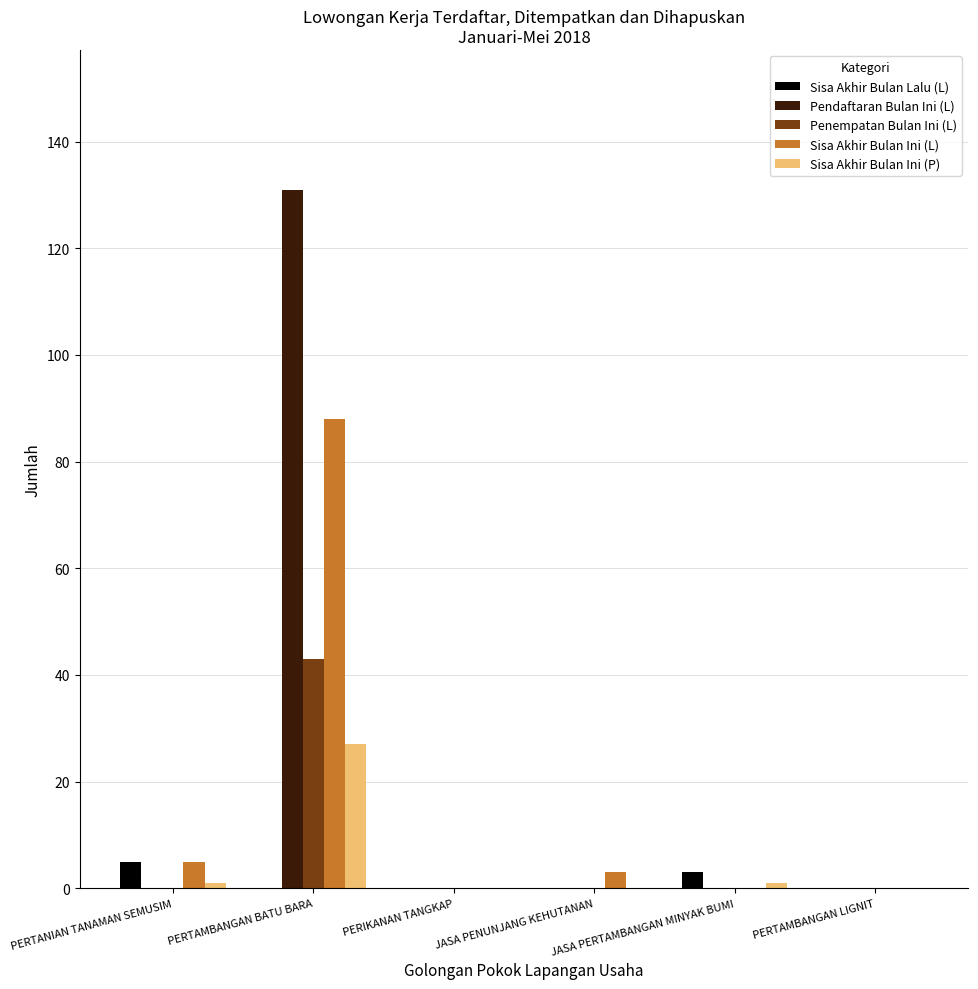

True or false: Sisa Akhir Bulan Ini (L) has a value of -38 at PERIKANAN TANGKAP.

False